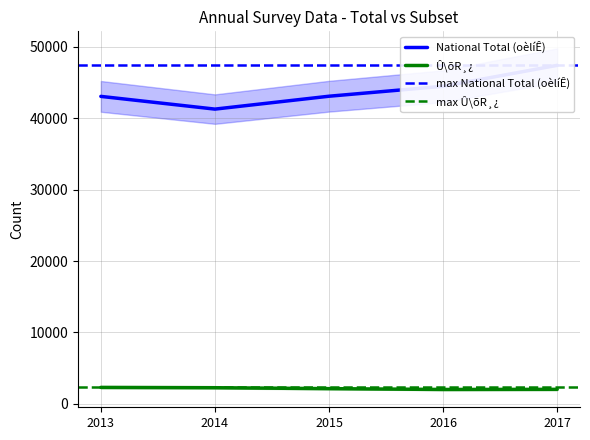

What is the average value of the National Total (oèlíÊ) series?

43877